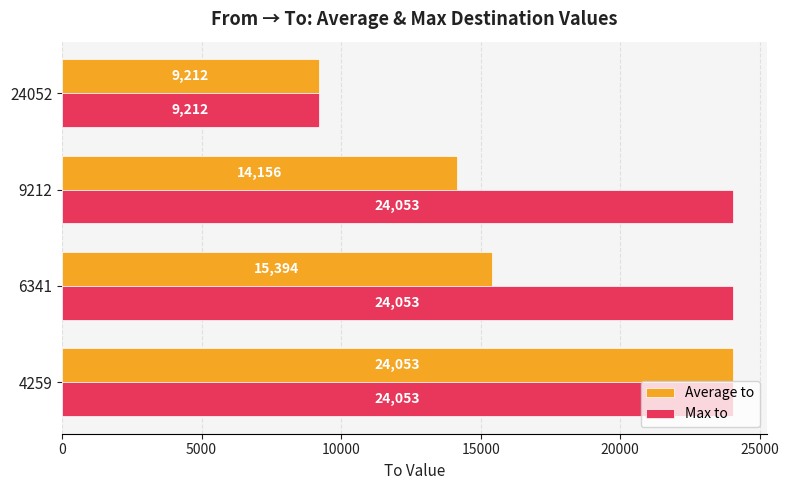

The Max to series shows 40594 at 9212. True or false?

False